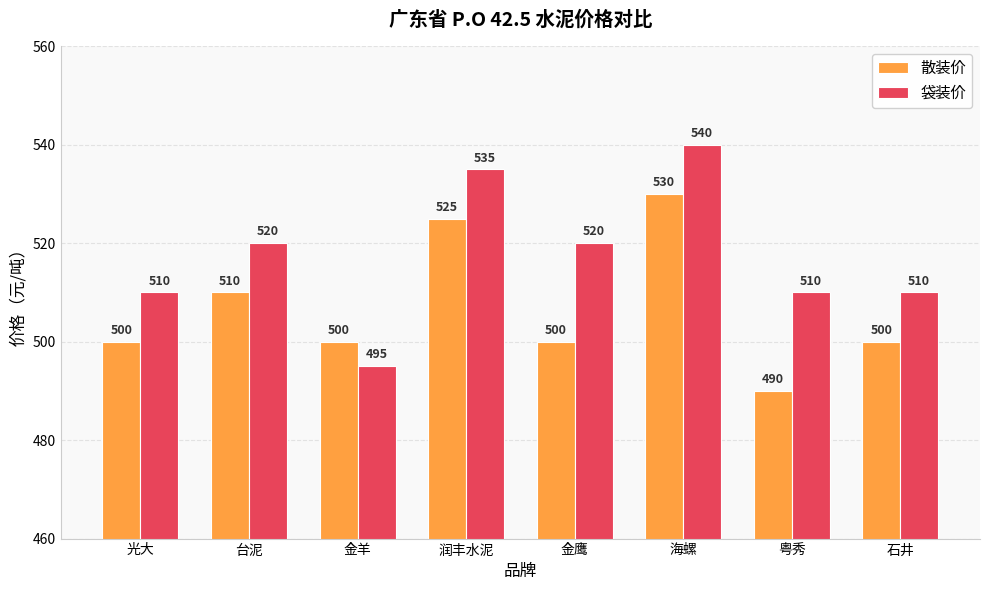

List the series in order of their overall mean, lowest first.

散装价, 袋装价